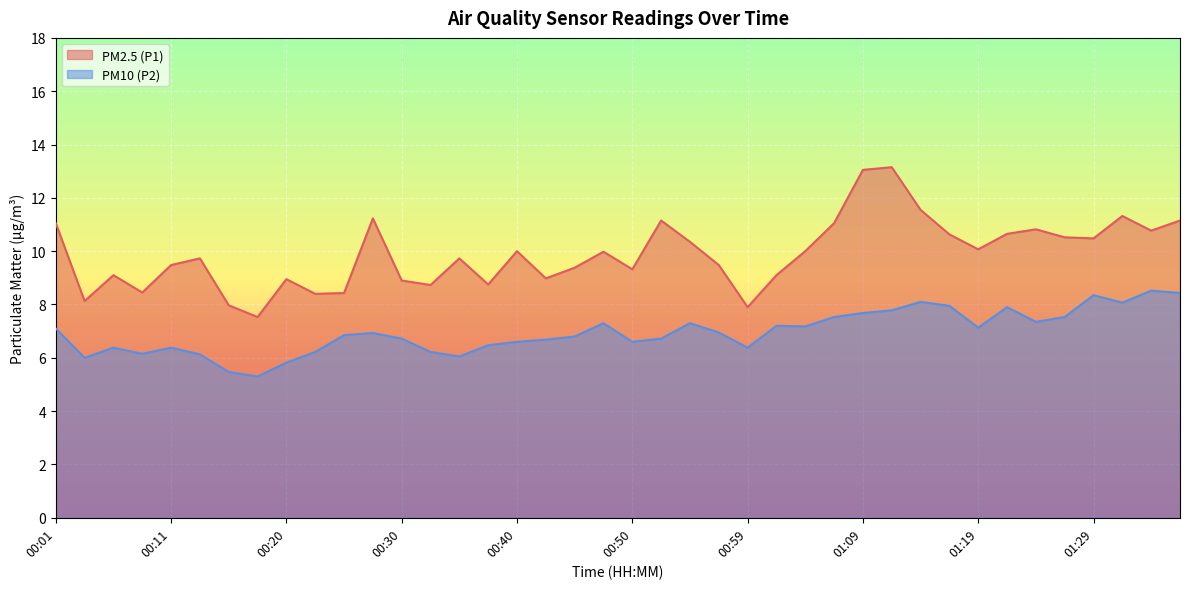

At which category does PM2.5 (P1) reach its first local valley?

00:03